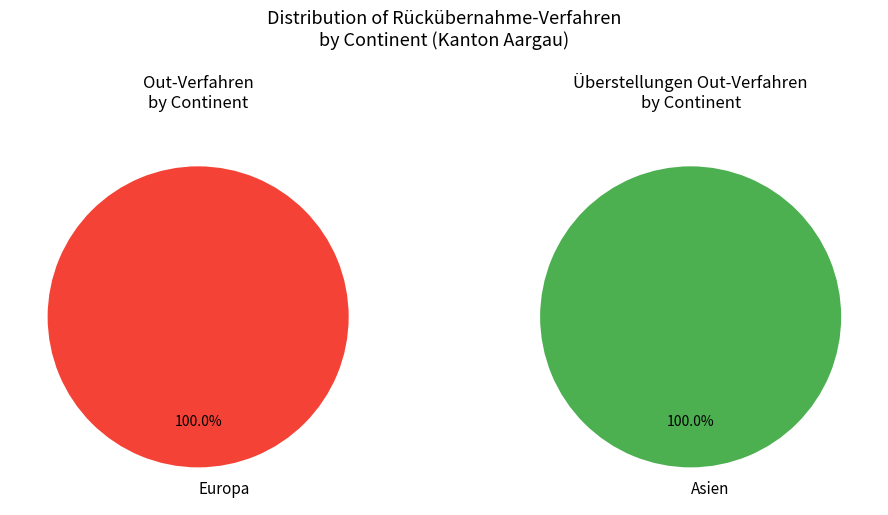

Which category accounts for the majority?

Asien